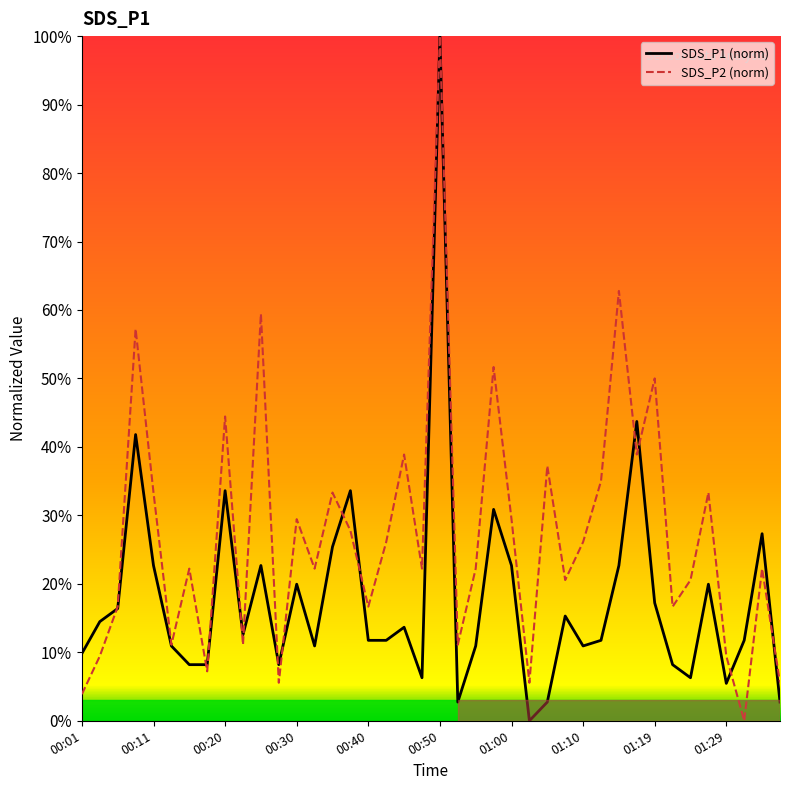

How many data points in SDS_P1 are above 12?

20